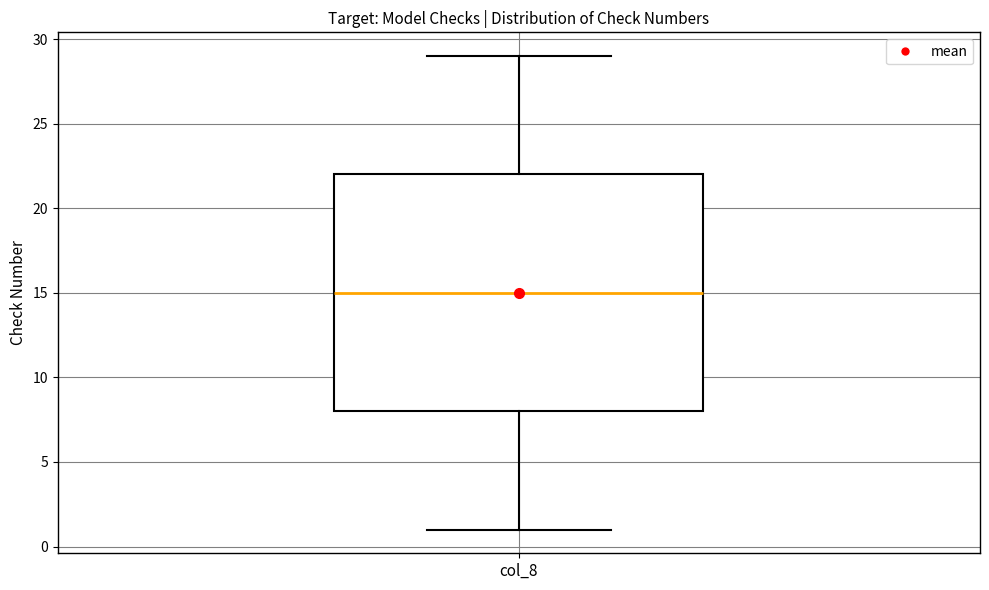

Where is the lower edge of the box for col_8 on the y-axis? The values are not printed on the chart, so give them approximately, as read against the axis.

8